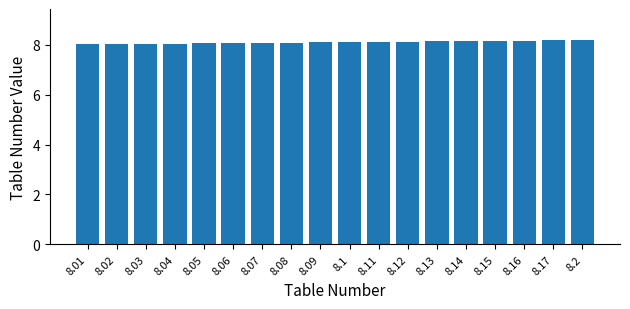

Is it true that the value at 8.09 is 8.1?

True